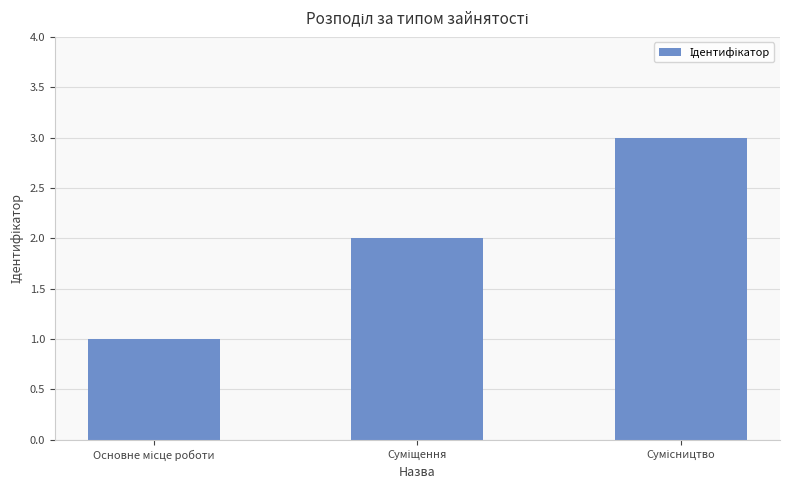

What is the maximum value shown in the chart?

3